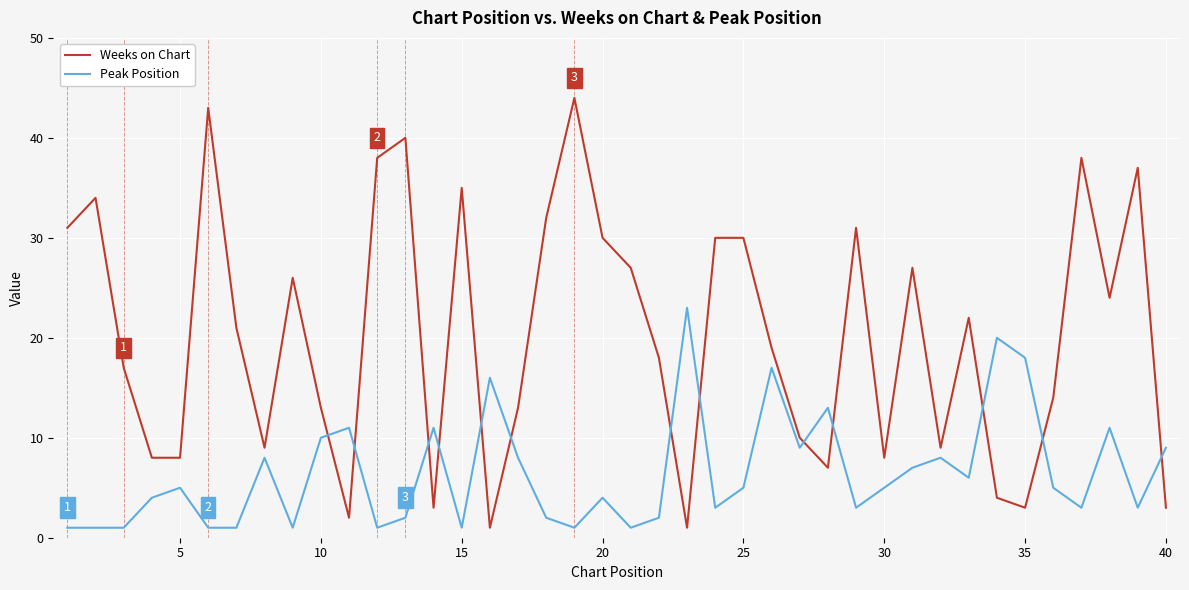

Does the chart have visible grid lines?

Yes